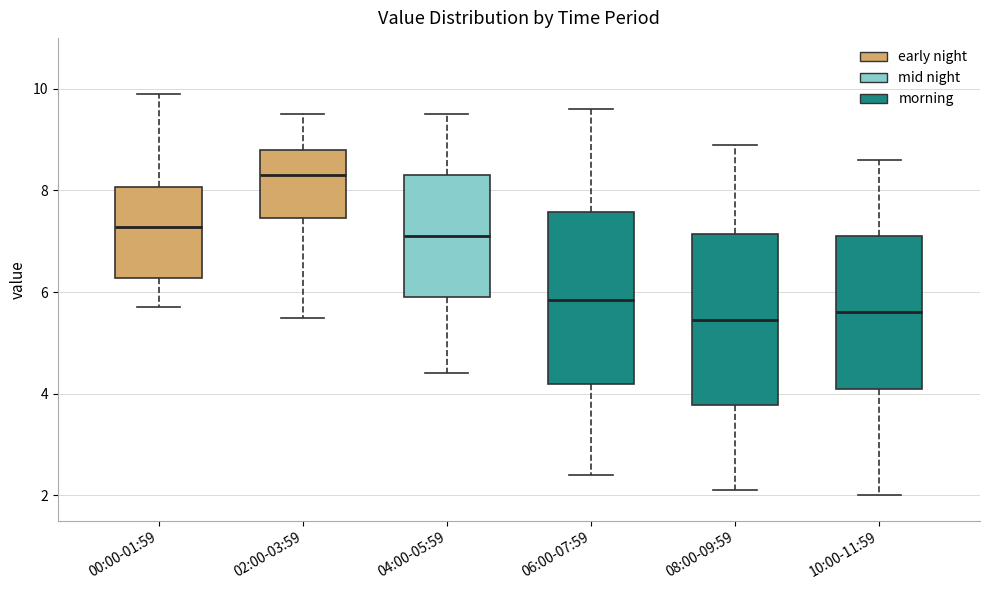

Where does the upper whisker of the box for 06:00-07:59 end on the y-axis? The values are not printed on the chart, so give them approximately, as read against the axis.

9.6